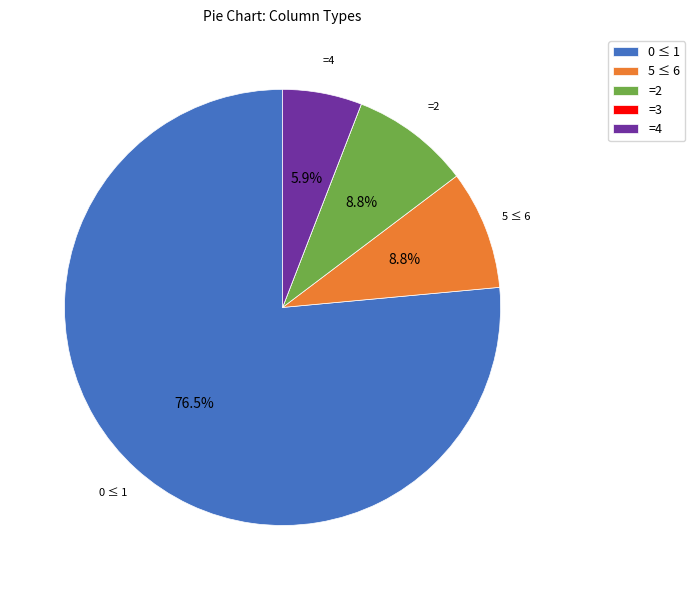

Approximately how many times larger is the value at 5 ≤ 6 compared to =4?

1.5